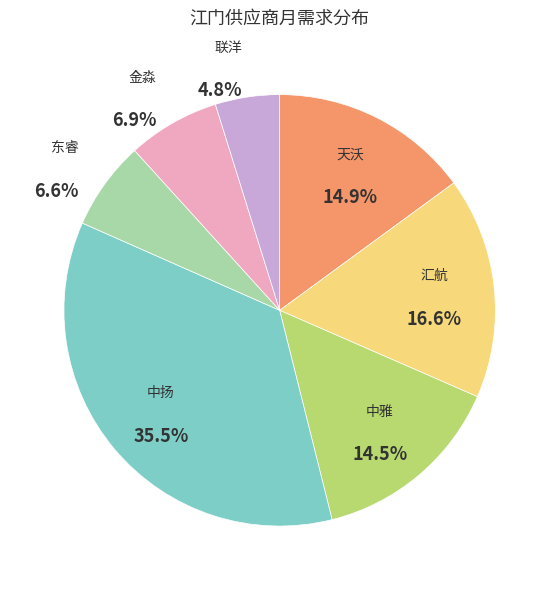

Is there any slice that represents more than half of the pie?

No